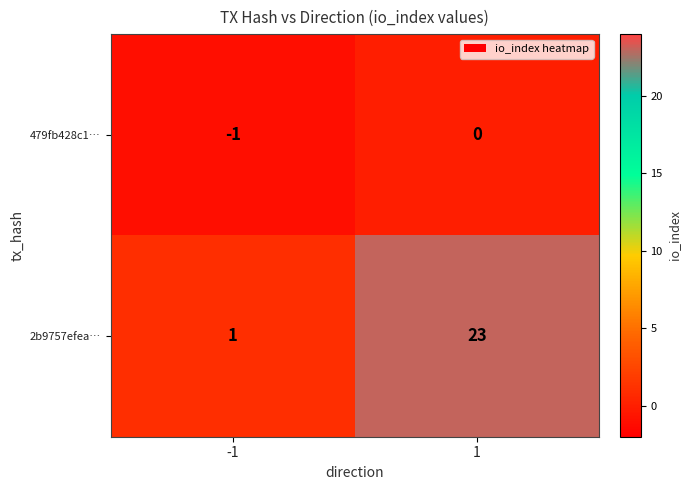

What is the highest value of the 2b9757efea… series?

23